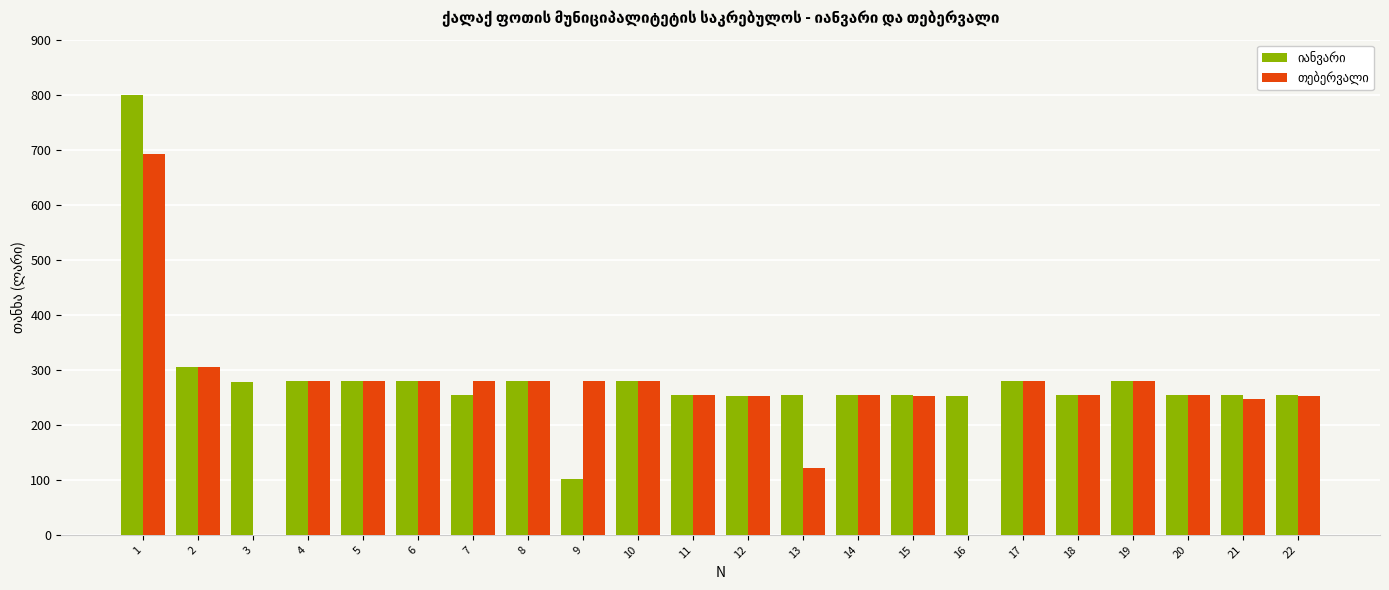

What is the total value across all series at 11?

508.0